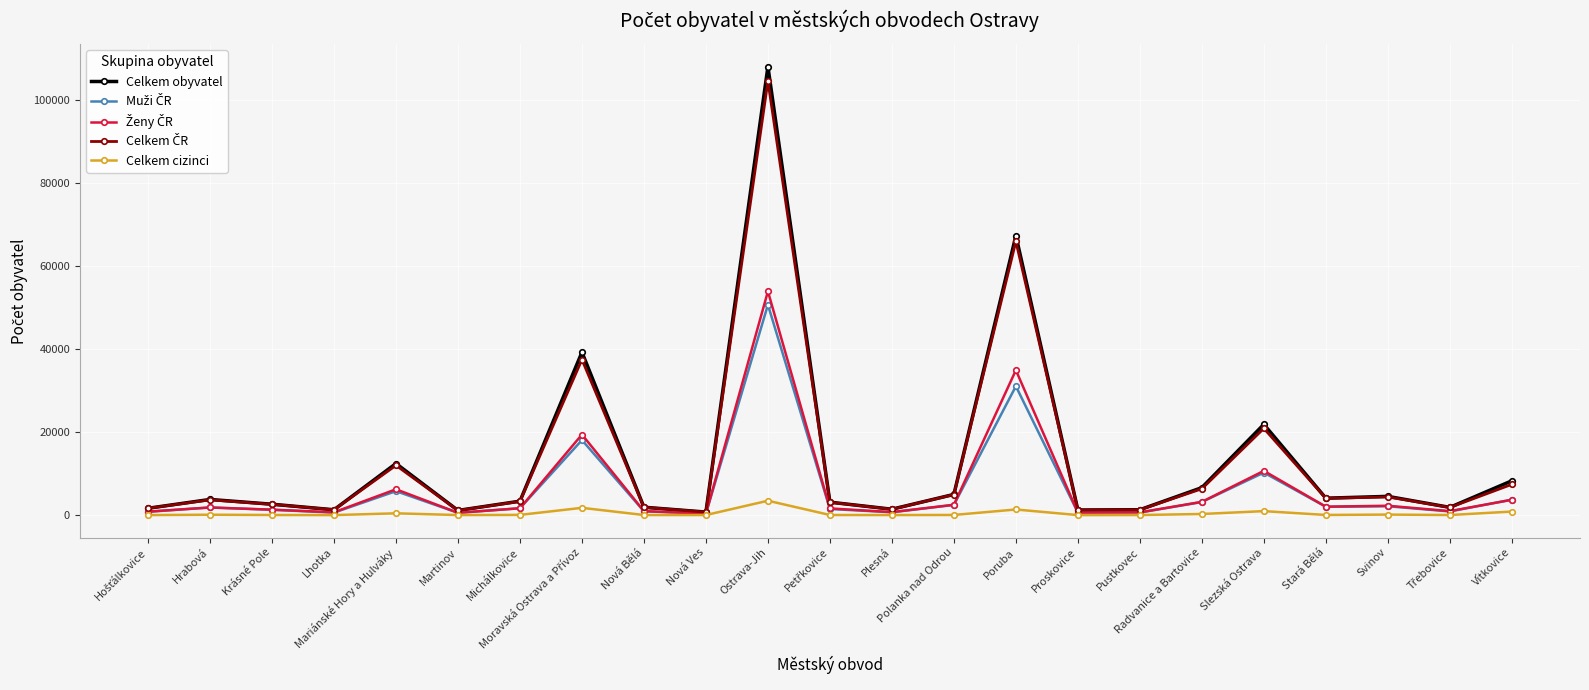

At how many categories does at least one series exceed 81071?

1